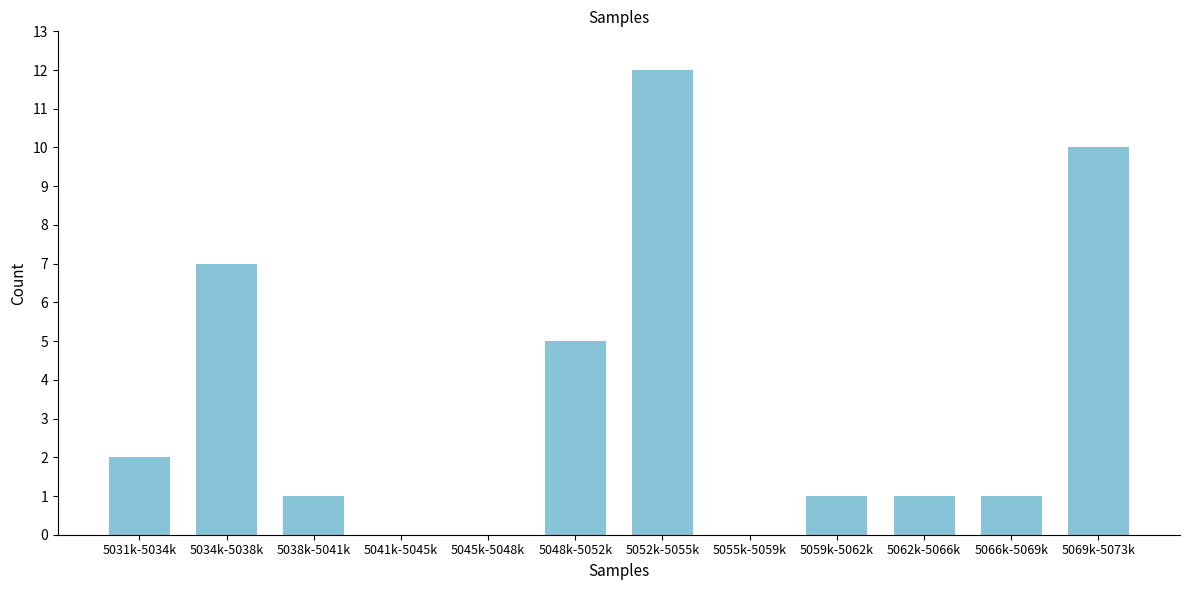

Reading left to right, what are all the values shown in this chart?

5031k-5034k=2	5034k-5038k=7	5038k-5041k=1	5041k-5045k=0	5045k-5048k=0	5048k-5052k=5	5052k-5055k=12	5055k-5059k=0	5059k-5062k=1	5062k-5066k=1	5066k-5069k=1	5069k-5073k=10